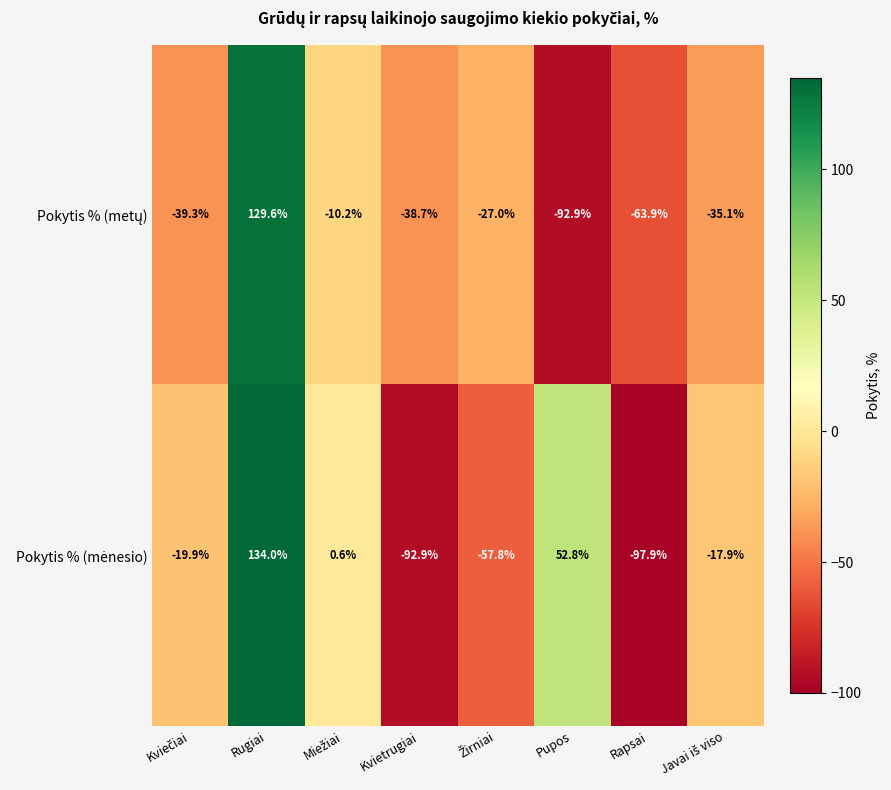

At which category is the sum across all series the highest?

Rugiai